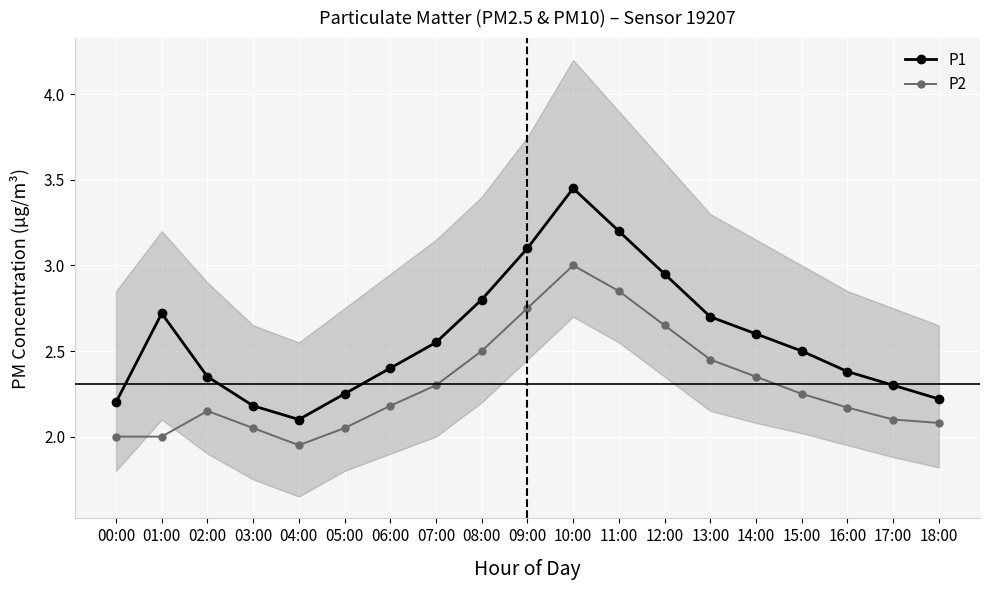

What is the value of the P1 point at the 3rd from the left?

2.4